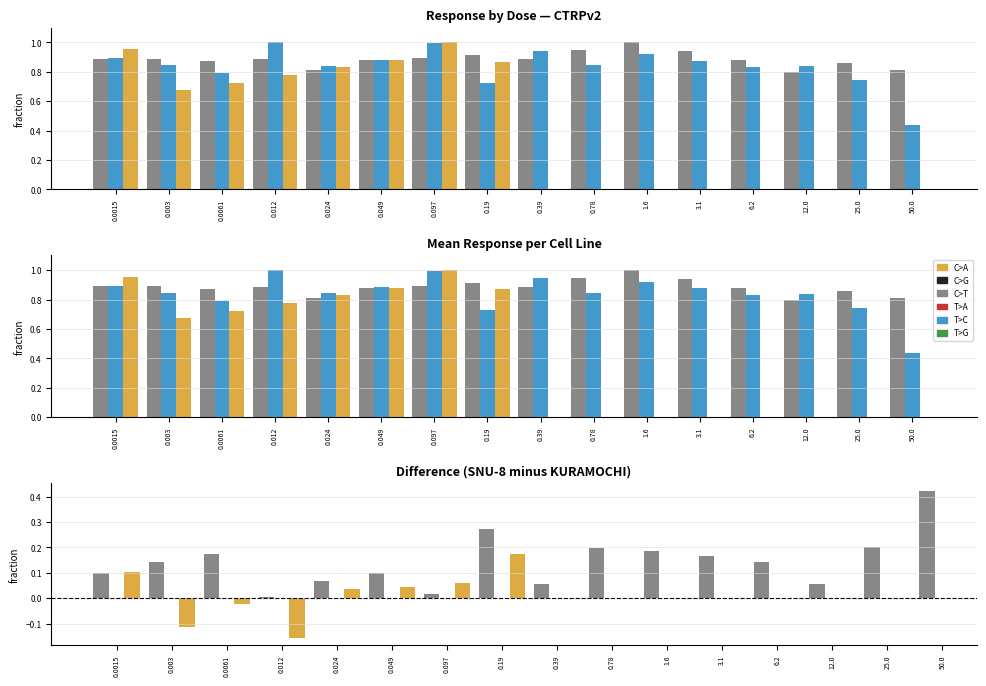

Reading left to right, extract all data points from this chart.

SNU-8: 0.9	0.9	0.9	0.9	0.8	0.9	0.9	0.9	0.9	0.9	1.0	0.9	0.9	0.8	0.9	0.8
KURAMOCHI: 0.9	0.8	0.8	1.0	0.8	0.9	1.0	0.7	0.9	0.8	0.9	0.9	0.8	0.8	0.7	0.4
ONCO-DG-1: 1.0	0.7	0.7	0.8	0.8	0.9	1.0	0.9	0.0	0.0	0.0	0.0	0.0	0.0	0.0	0.0